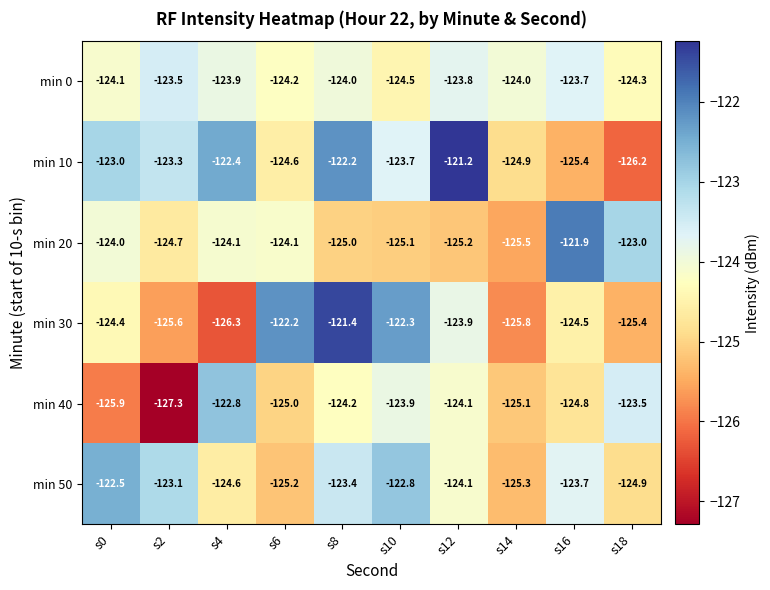

Where is min 40 nearest to the value -125?

s6